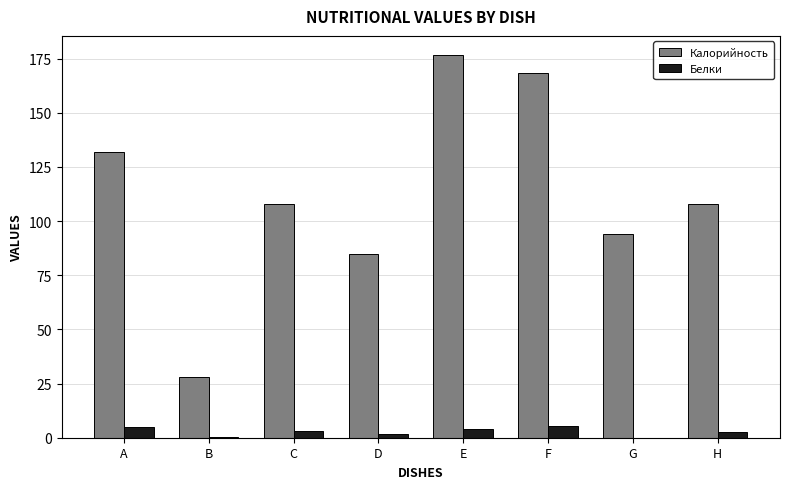

The Калорийность series shows 108.0 at H. True or false?

True